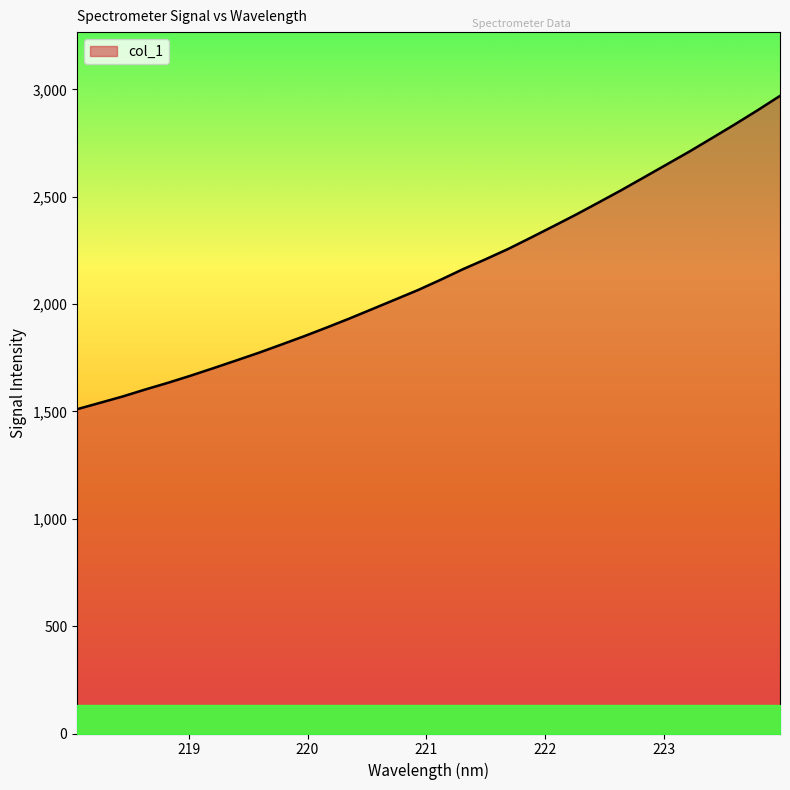

What is the difference between the maximum and minimum values?

1459.2